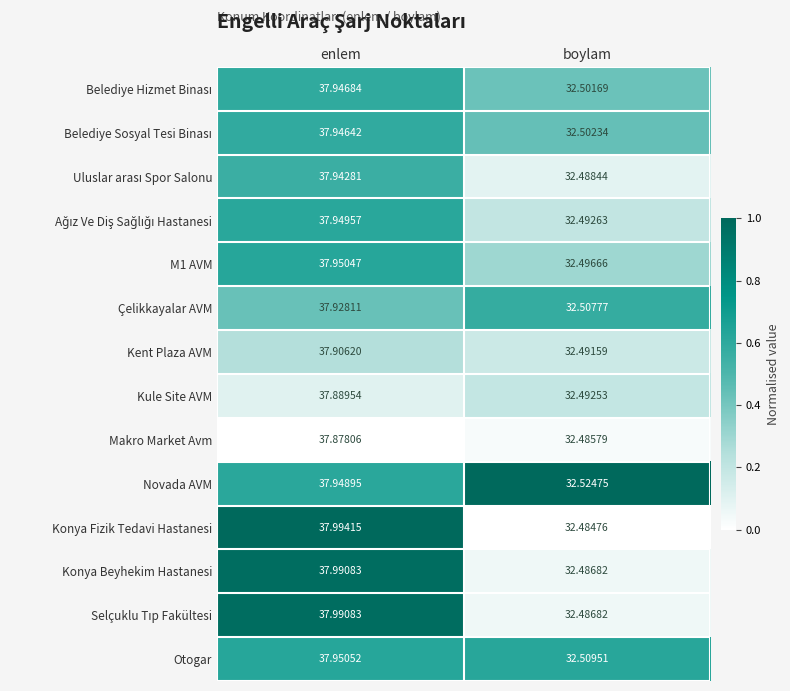

At which label is Makro Market Avm closest to 35?

boylam